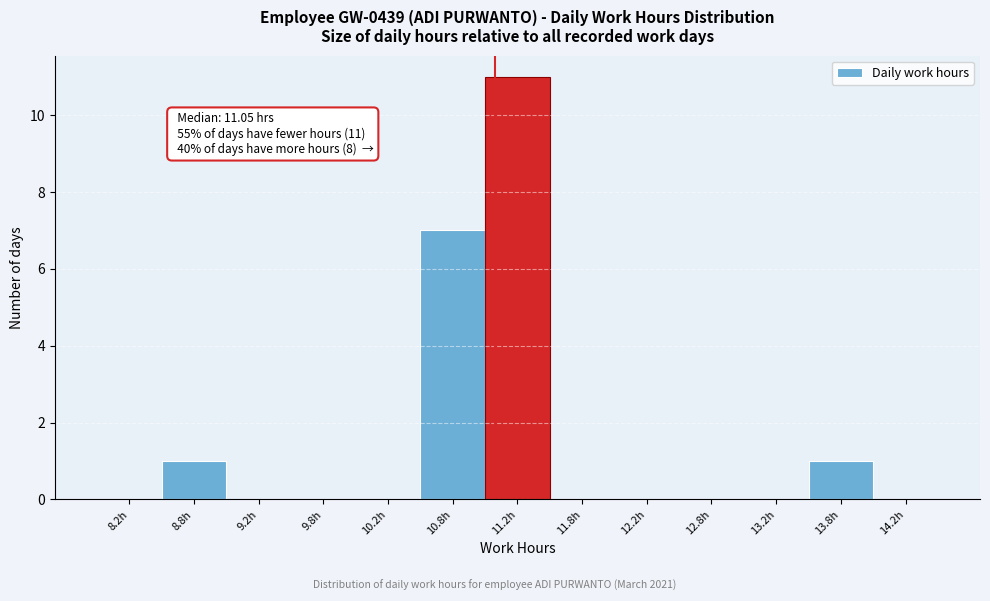

Over which range of the x-axis is the bar tallest?

11.0 to 11.5